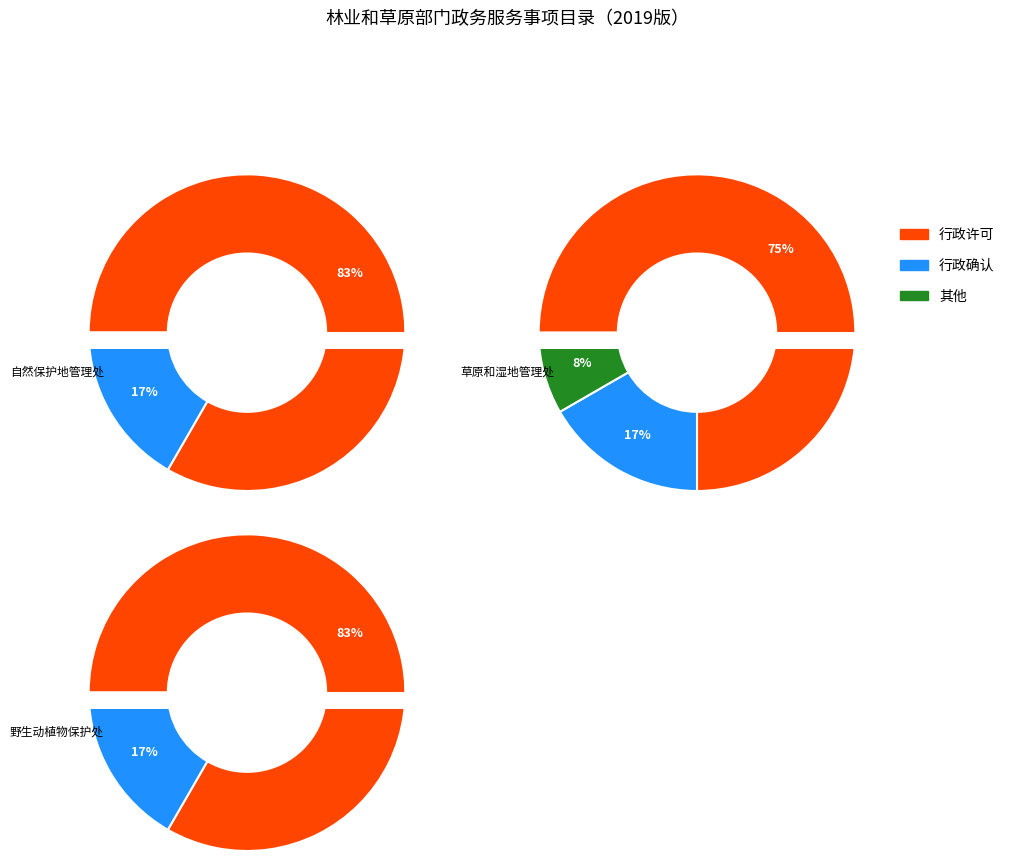

True or false: 5 accounts for 26% of the total.

False